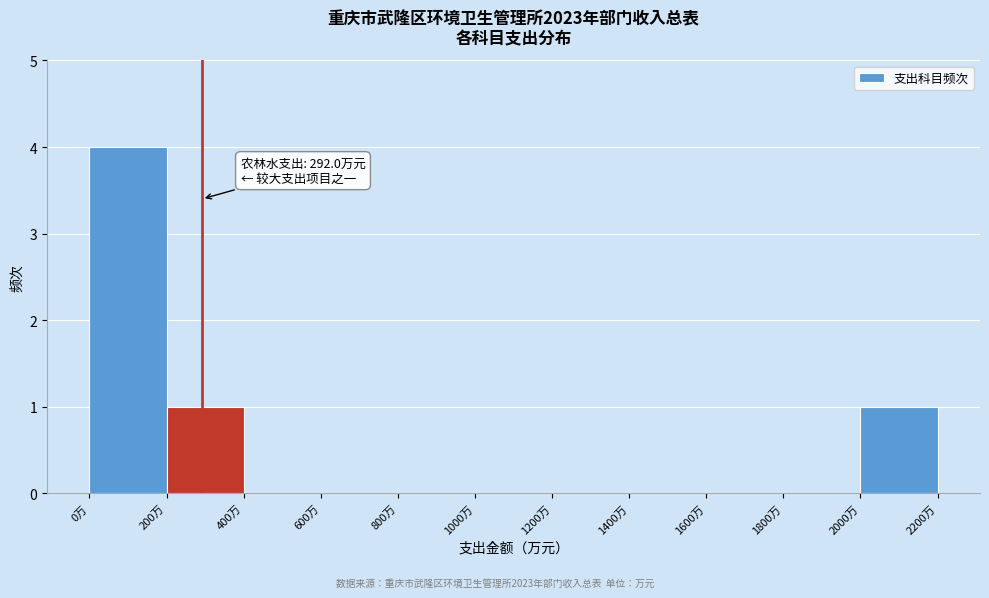

Over which range of the x-axis is the bar tallest?

0 to 200